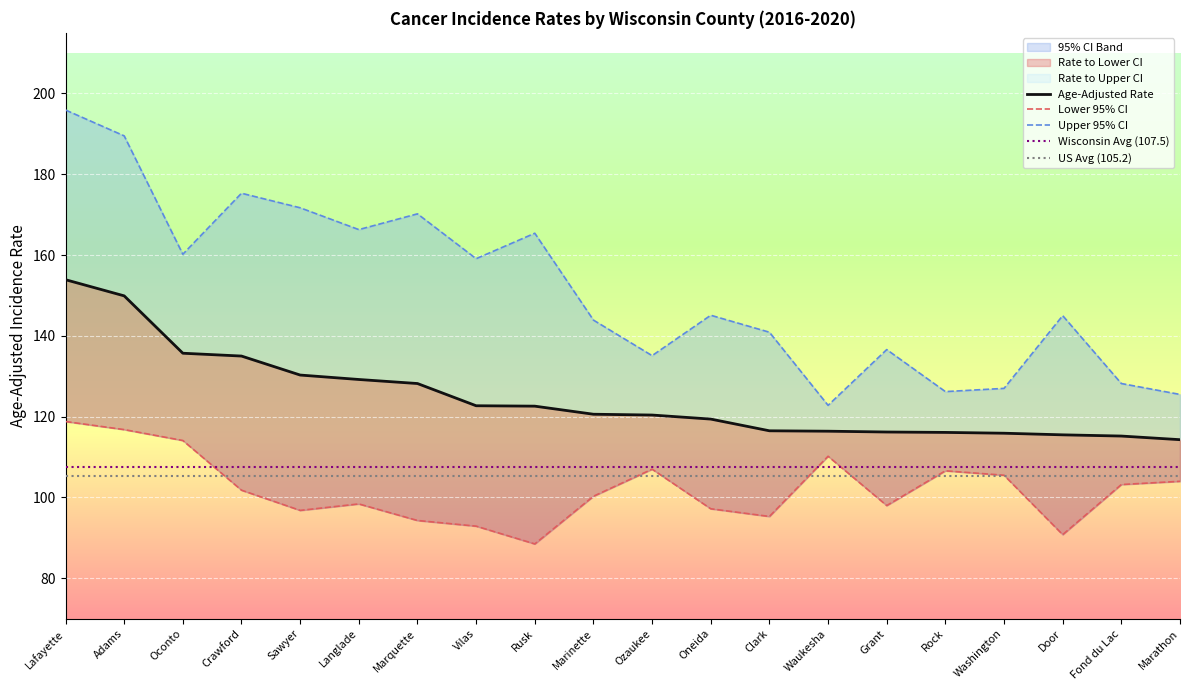

How many lines are shown in the chart?

3